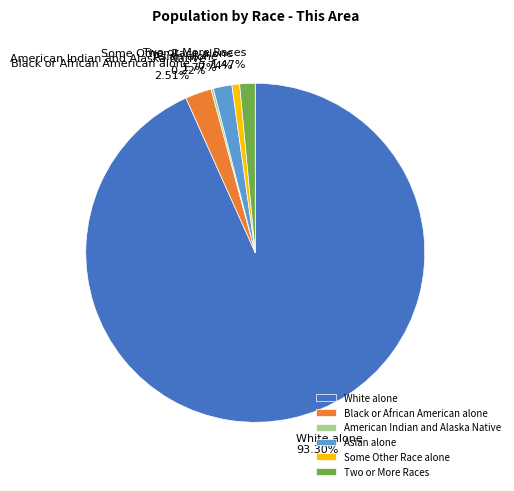

Combined, do Asian alone and Black or African American alone account for over 50%?

No